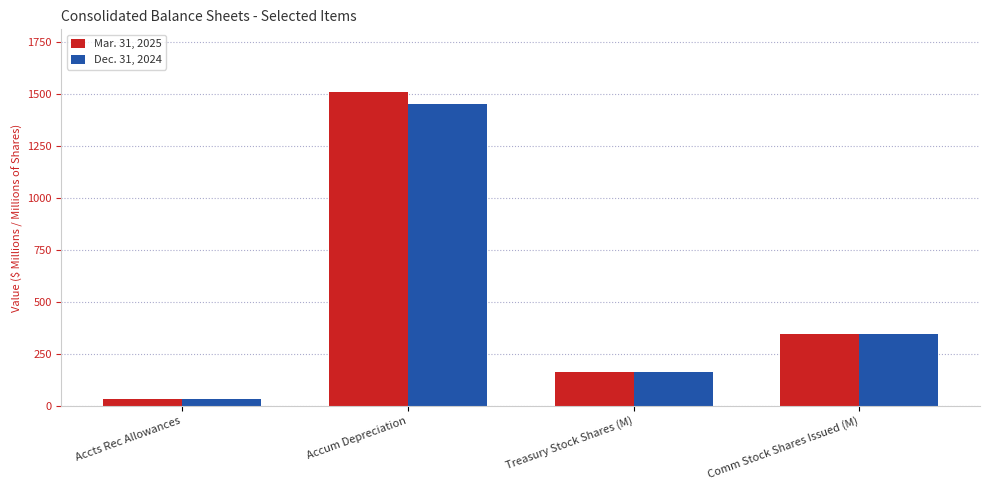

List the series in order of their peak value, lowest first.

Dec. 31, 2024, Mar. 31, 2025